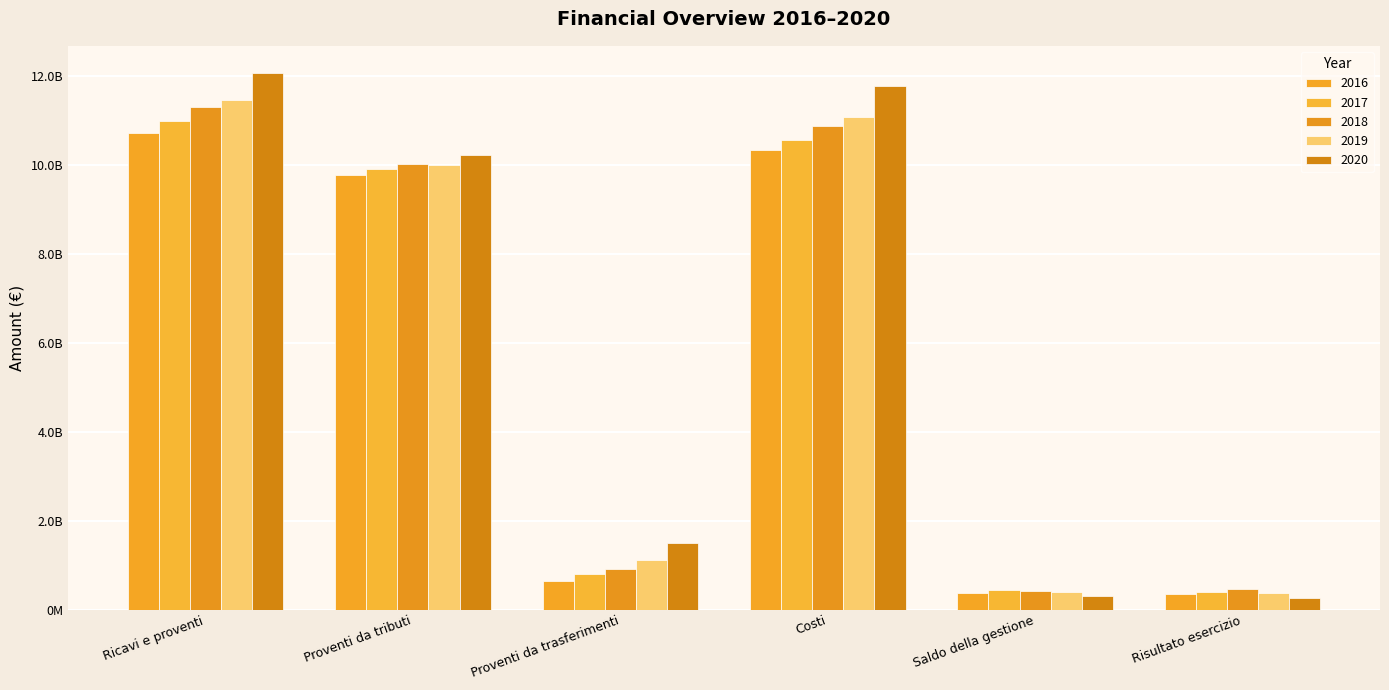

Reading left to right, what are all the values shown in this chart?

2016: Ricavi e proventi=10707603068.3	Proventi da tributi=9766841308.2	Proventi da trasferimenti=650161763.9	Costi=10340533219.3	Saldo della gestione=367069849.1	Risultato esercizio=338991206.6
2017: Ricavi e proventi=10997526183.8	Proventi da tributi=9906003227.0	Proventi da trasferimenti=795626871.5	Costi=10566375567.9	Saldo della gestione=431150615.9	Risultato esercizio=393746670.2
2018: Ricavi e proventi=11291654373.3	Proventi da tributi=10012415582.6	Proventi da trasferimenti=909540547.8	Costi=10879342767.1	Saldo della gestione=412311606.2	Risultato esercizio=457199862.1
2019: Ricavi e proventi=11469558409.9	Proventi da tributi=9990272775.2	Proventi da trasferimenti=1121291354.5	Costi=11071381486.0	Saldo della gestione=398176923.8	Risultato esercizio=378533598.0
2020: Ricavi e proventi=12074661828.0	Proventi da tributi=10229737540.0	Proventi da trasferimenti=1486075463.6	Costi=11777831029.9	Saldo della gestione=296830798.1	Risultato esercizio=254072653.9